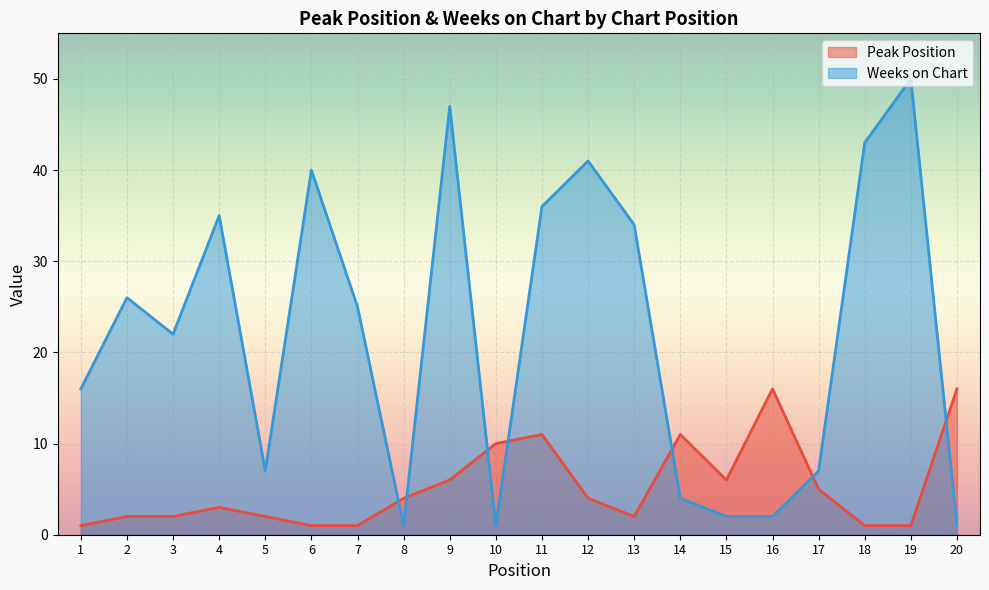

Where is the first local minimum for Peak Position?

13